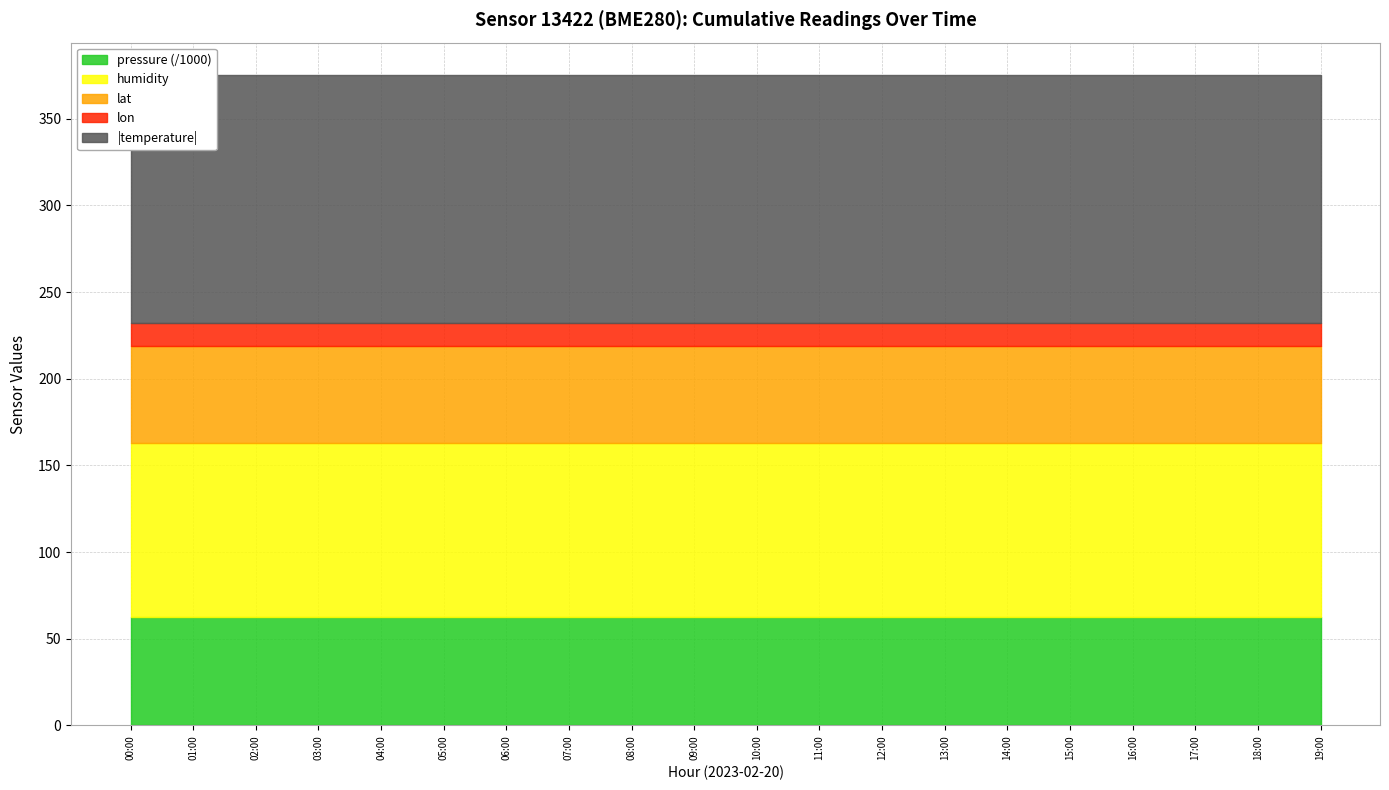

At which category does the chart reach its minimum across all series?

00:00